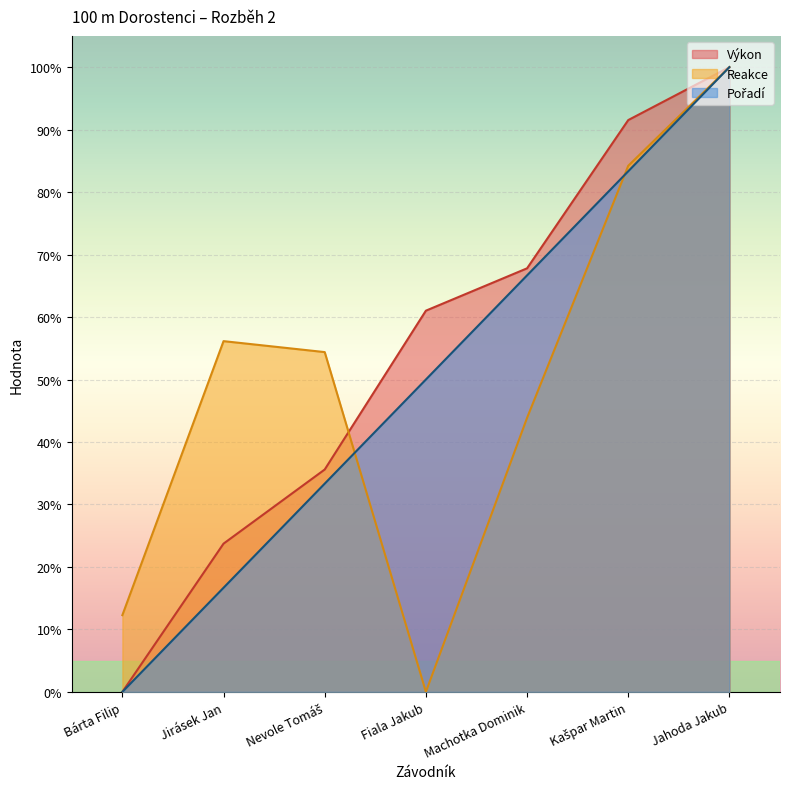

At how many categories does at least one series exceed 46?

6